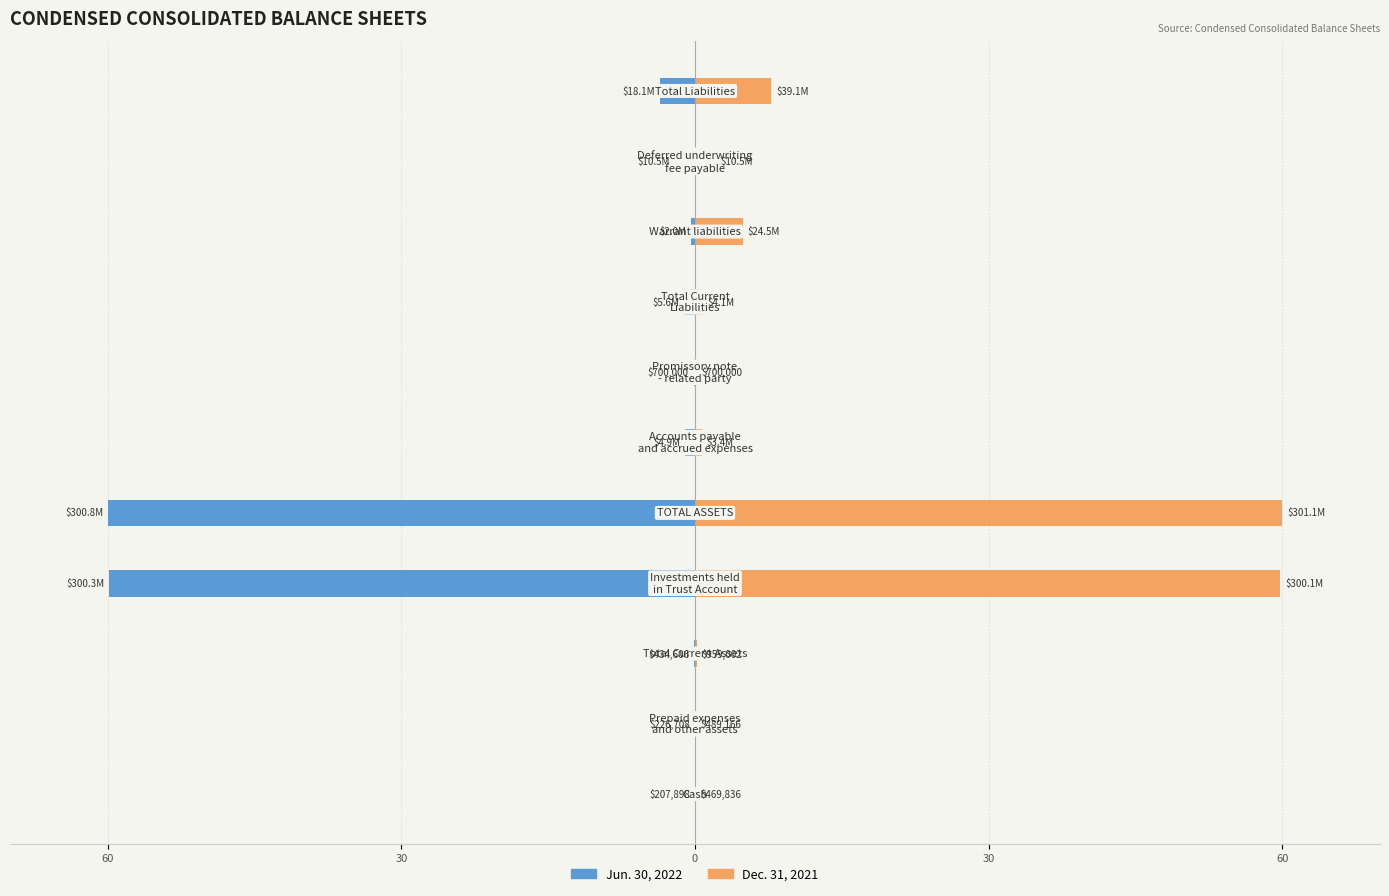

The Dec. 31, 2021 series shows 60.0 at 60. True or false?

True